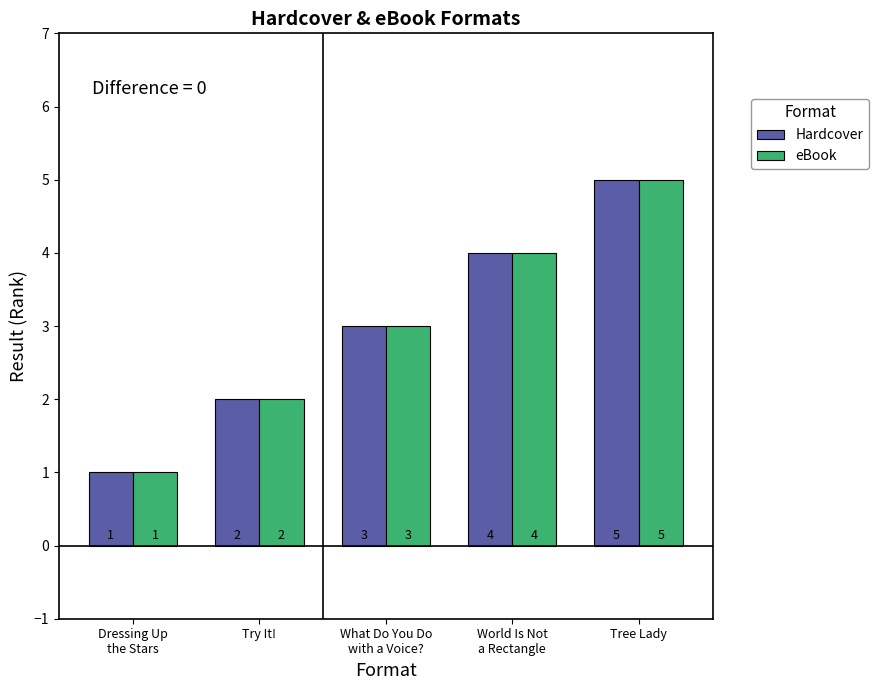

How many bars are there in each group?

2